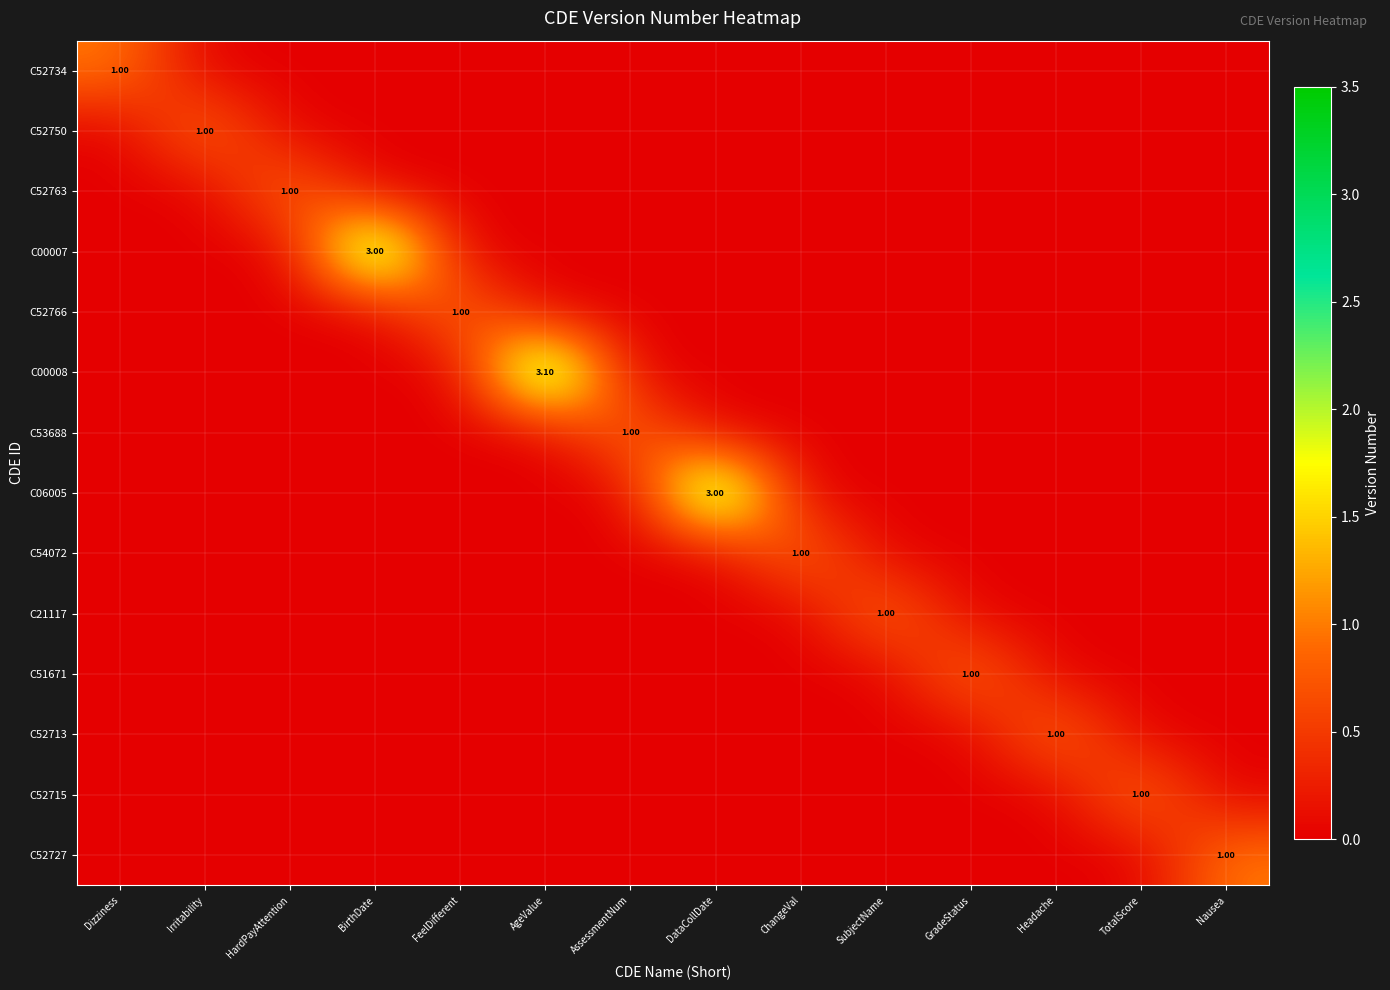

At which category does the chart reach its peak across all series?

AgeValue